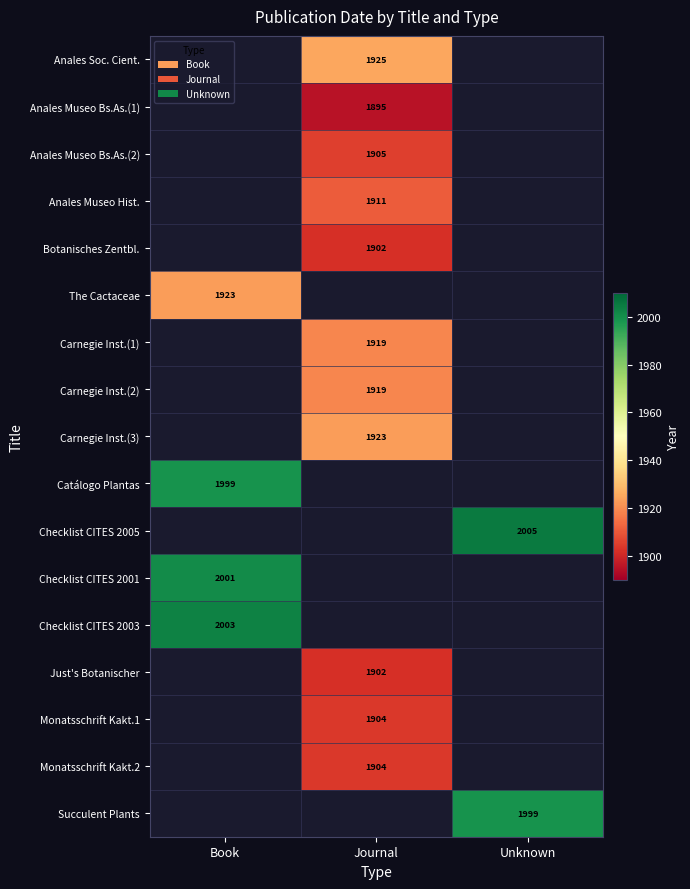

True or false: Botanisches Zentbl. has a value of 3214 at Journal.

False